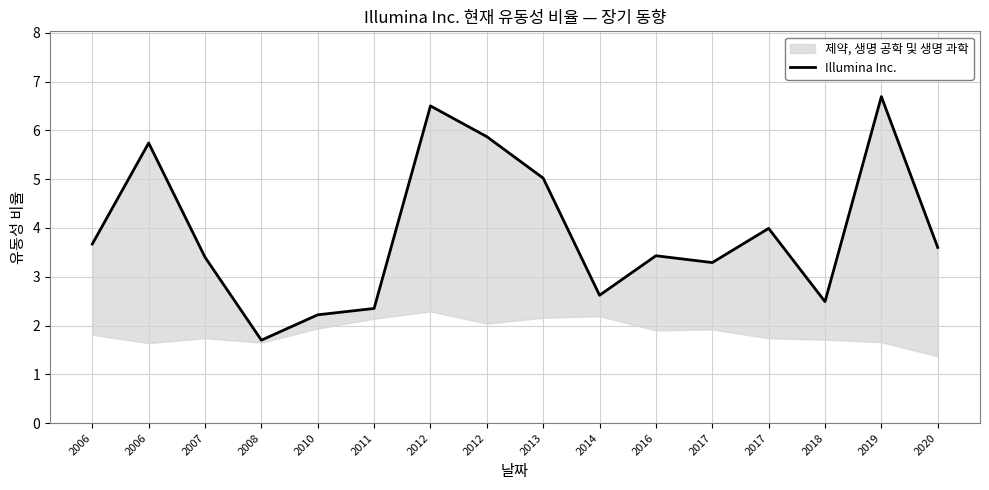

Between 2006 and 2019, which is larger?

2019